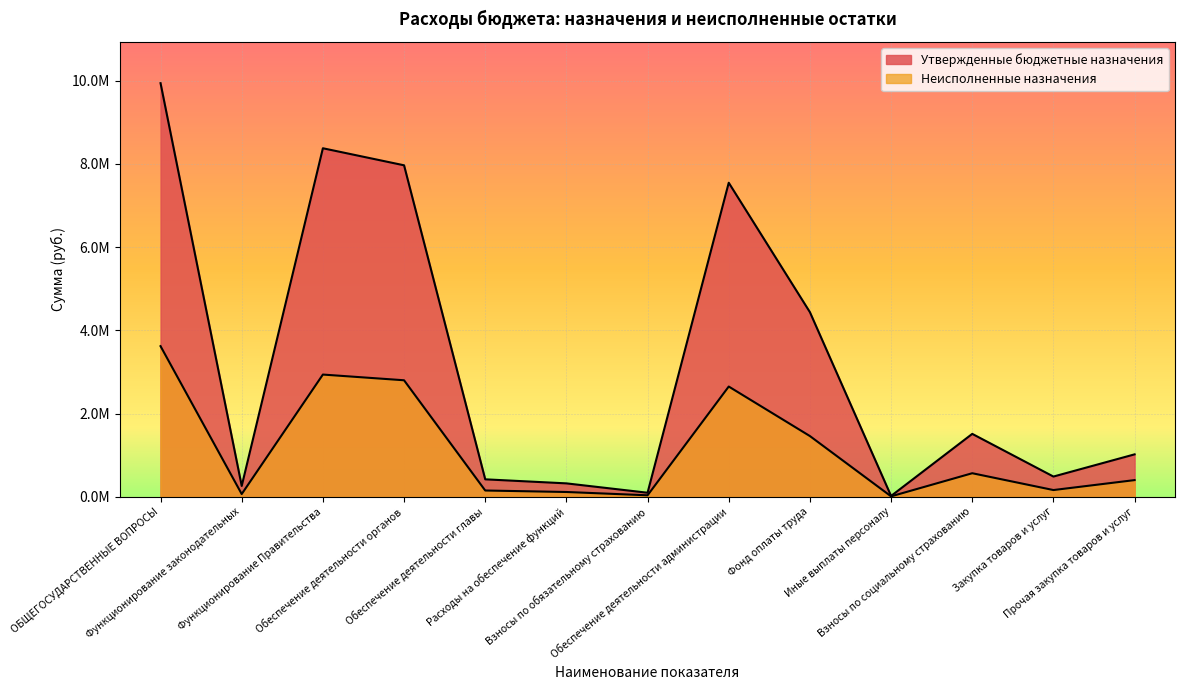

The value of Утвержденные бюджетные назначения at Обеспечение деятельности органов is 7965705.0. True or false?

True